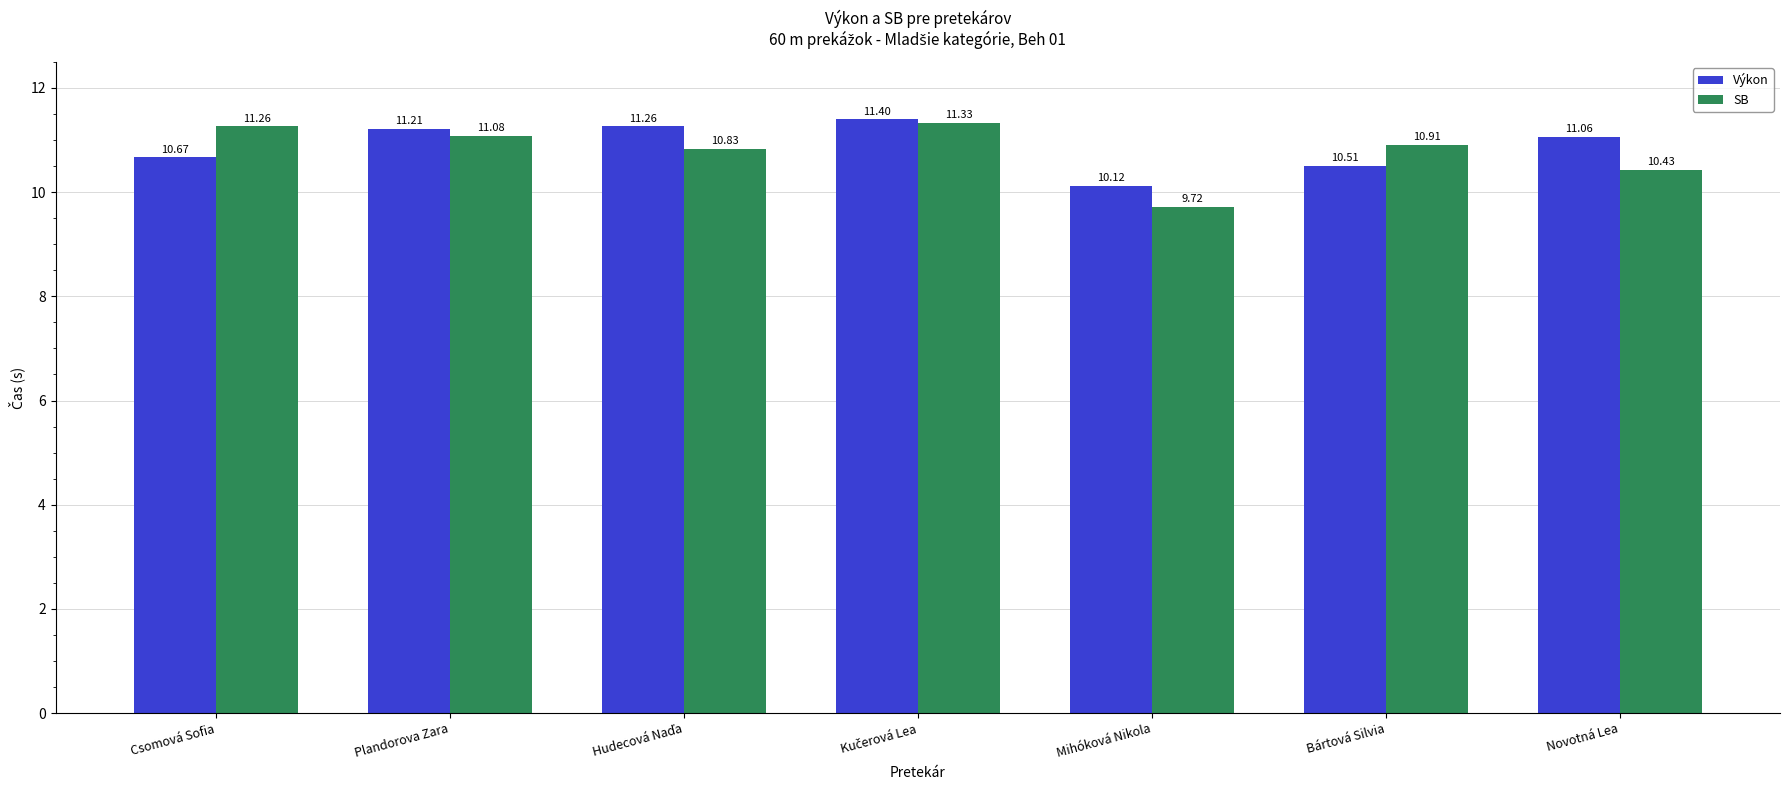

The SB series shows 4.6 at Mihóková Nikola. True or false?

False